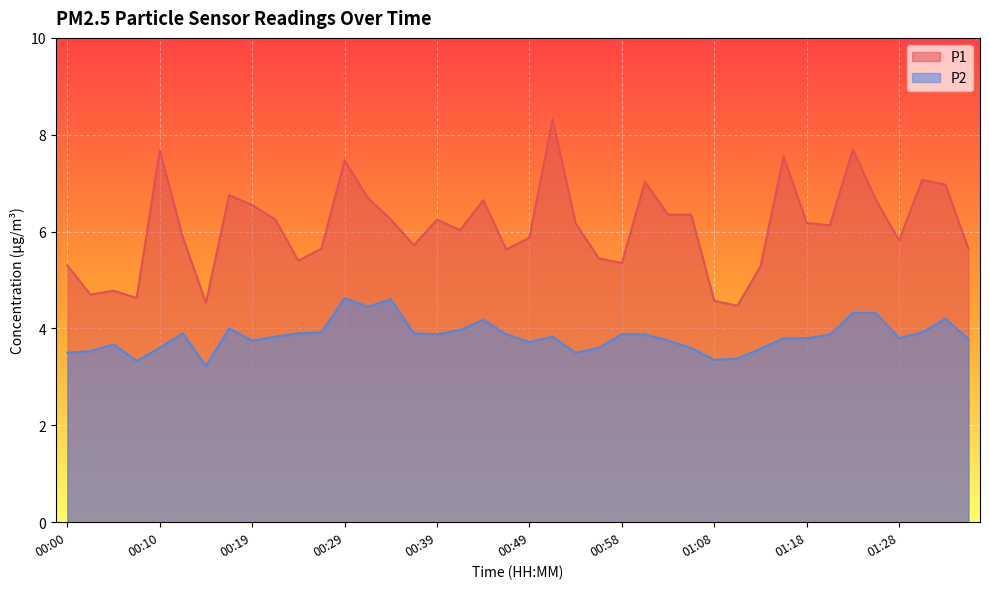

What is the value of the P1 point at the 5th from the left?

7.7